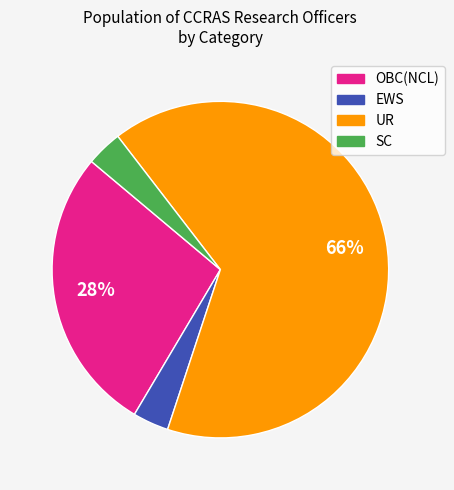

To the nearest percent, what is the average slice percentage?

25%